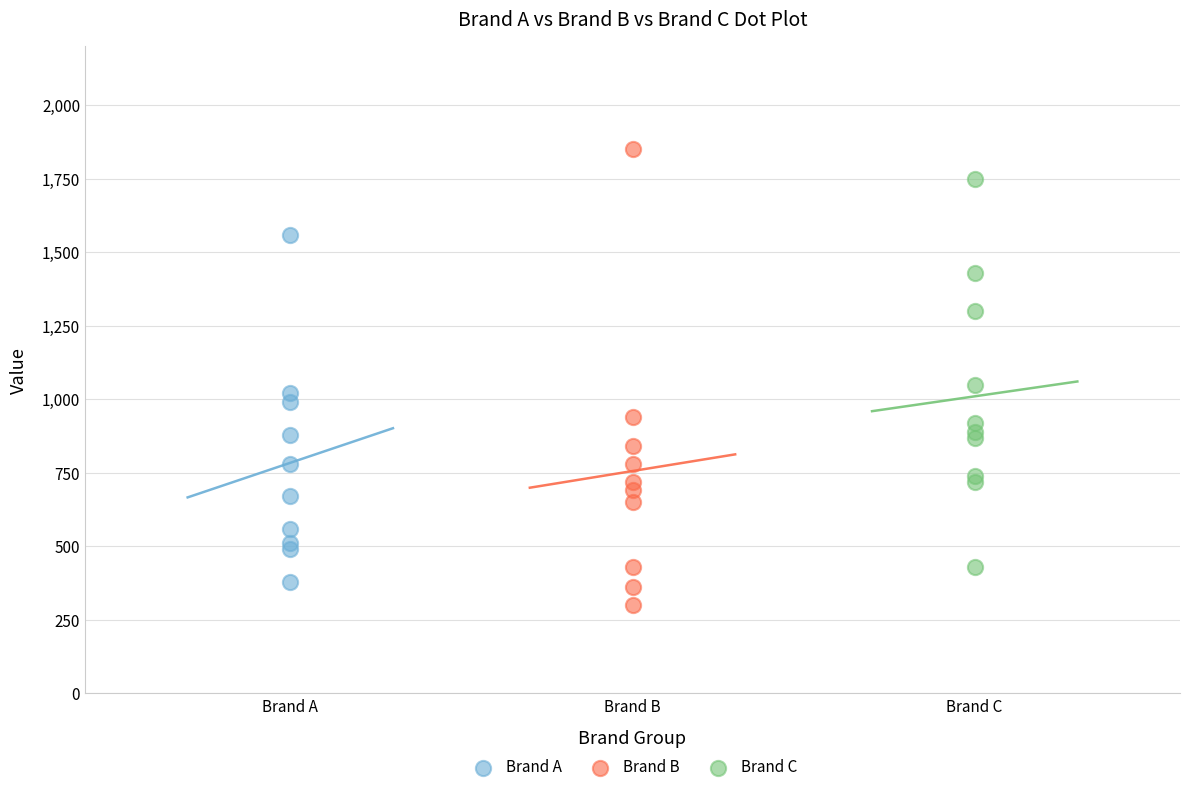

Which series reaches the maximum Y coordinate?

Brand B